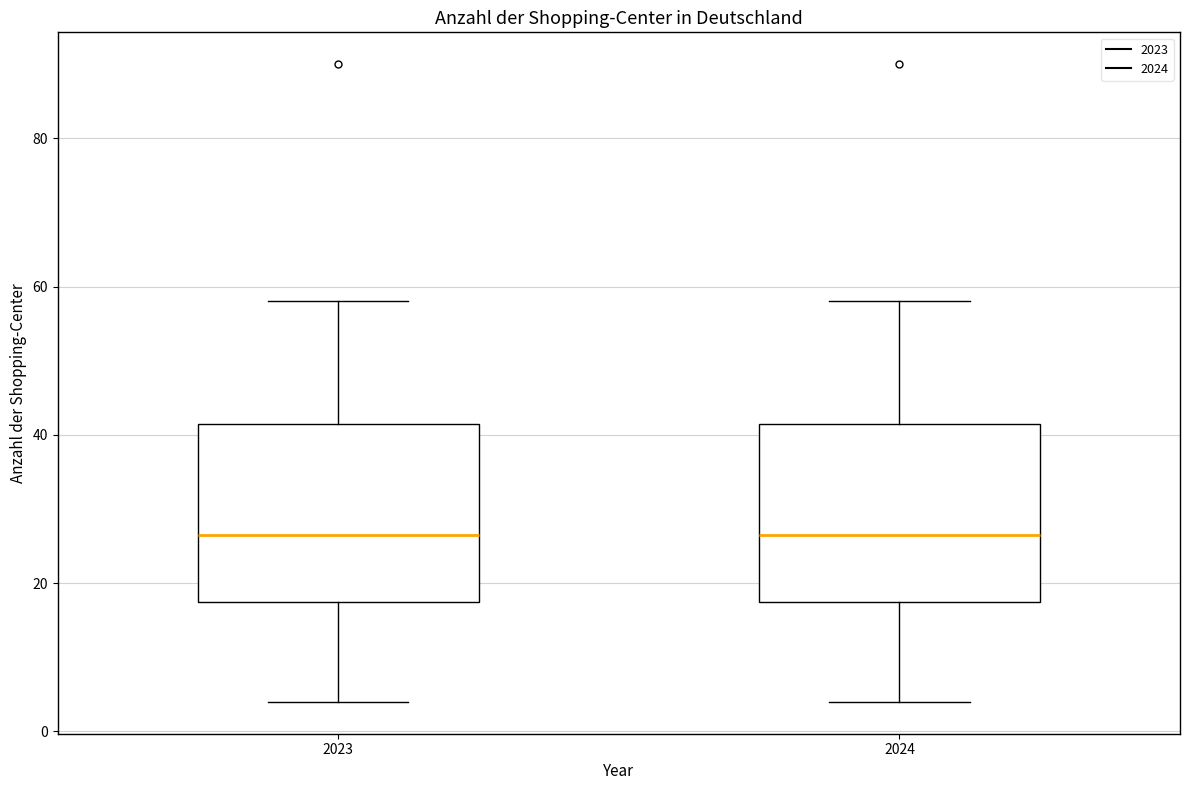

Reading left to right, read every box against the y-axis: the position of its median line, the range the box covers, and the ends of its whiskers. The values are not printed on the chart, so give them approximately, as read against the axis.

2023: median 26, box 18 to 42, whiskers 4 to 58
2024: median 26, box 18 to 42, whiskers 4 to 58